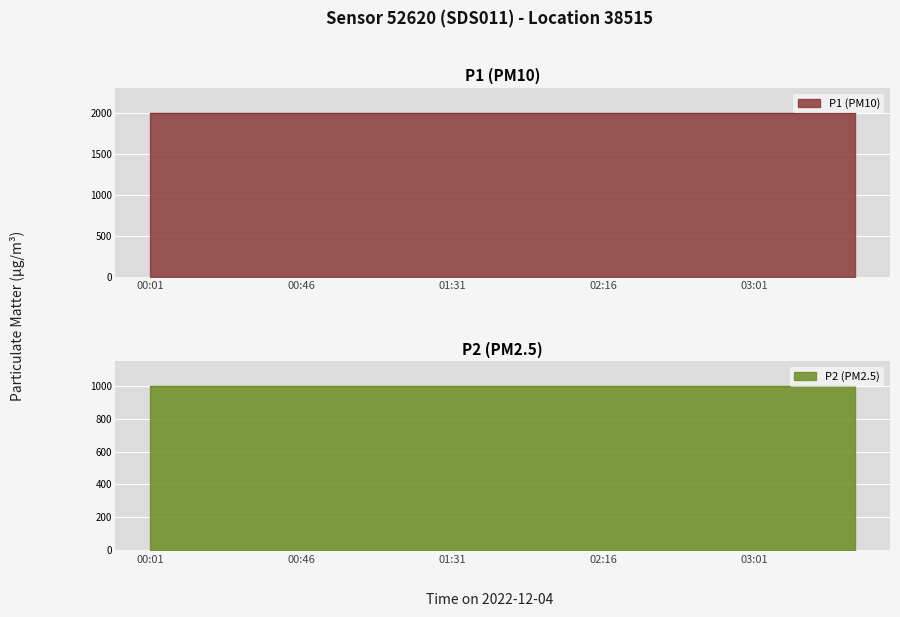

Reading left to right, list all the values displayed in this chart.

P1: 00:01=1999.9	00:16=1999.9	00:31=1999.9	00:46=1999.9	01:01=1999.9	01:16=1999.9	01:31=1999.9	01:46=1999.9	02:01=1999.9	02:16=1999.9	02:31=1999.9	02:46=1999.9	03:01=1999.9	03:16=1999.9	03:31=1999.9
P2: 00:01=999.9	00:16=999.9	00:31=999.9	00:46=999.9	01:01=999.9	01:16=999.9	01:31=999.9	01:46=999.9	02:01=999.9	02:16=999.9	02:31=999.9	02:46=999.9	03:01=999.9	03:16=999.9	03:31=999.9